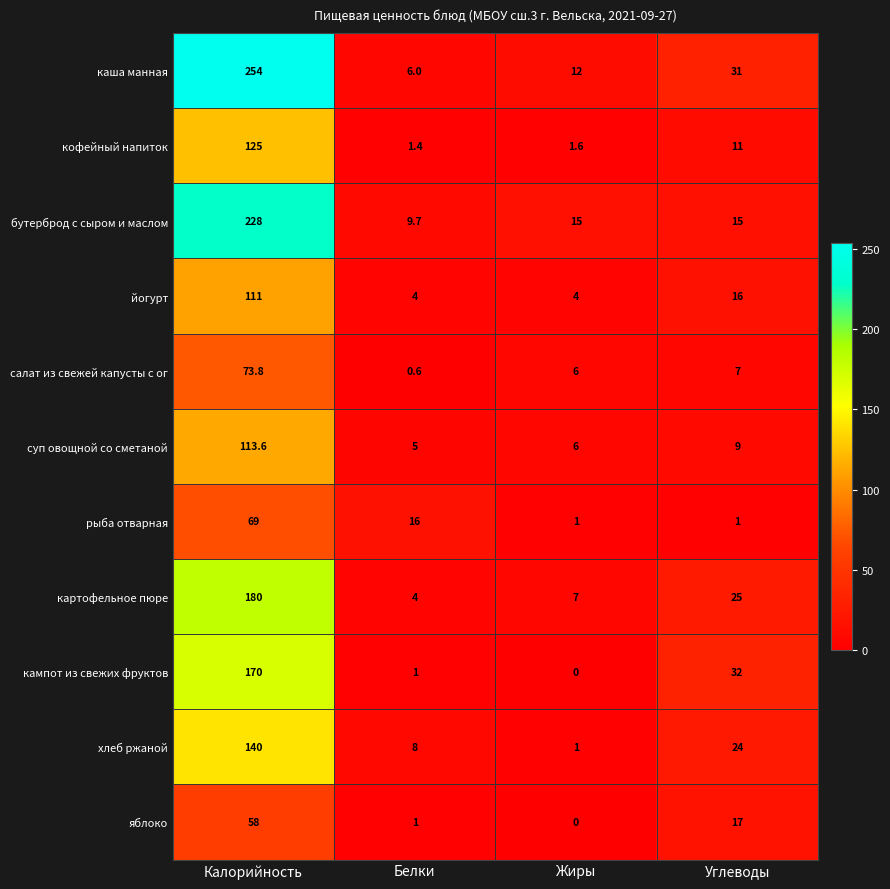

Rank the series by their maximum value, from highest to lowest.

каша манная, бутерброд с сыром и маслом, картофельное пюре, кампот из свежих фруктов, хлеб ржаной, кофейный напиток, суп овощной со сметаной, йогурт, салат из свежей капусты с ог, рыба отварная, яблоко